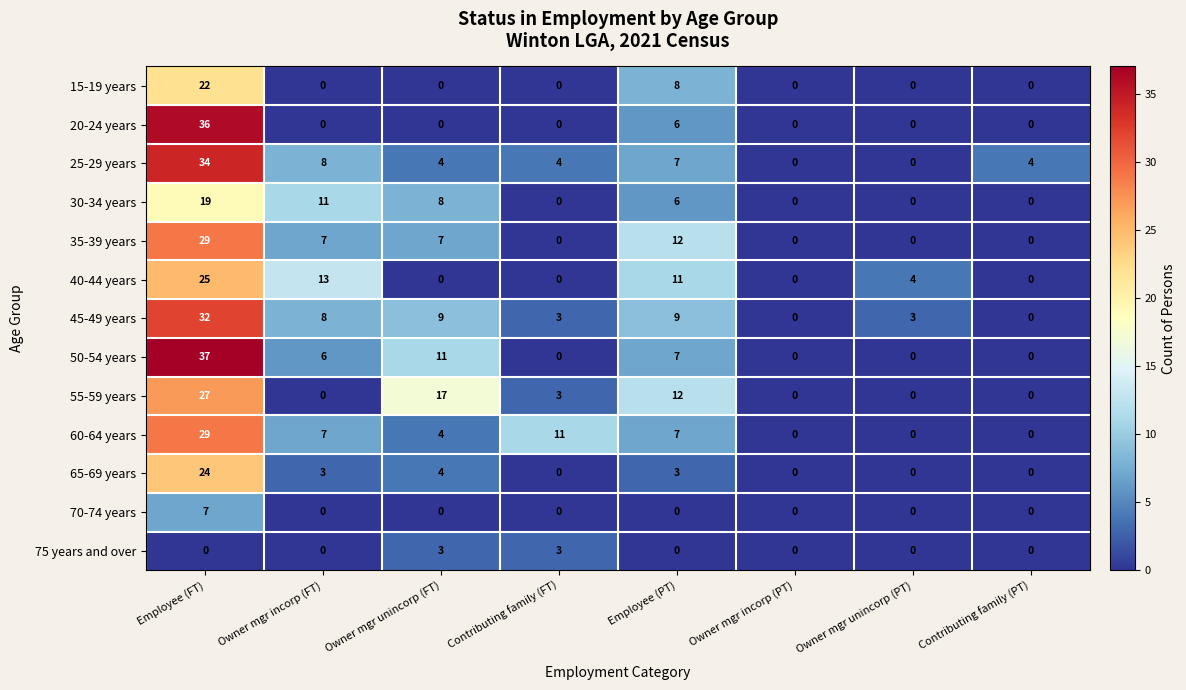

What is the sum of the 15-19 years values at Employee (PT) and Owner mgr incorp (FT)?

8